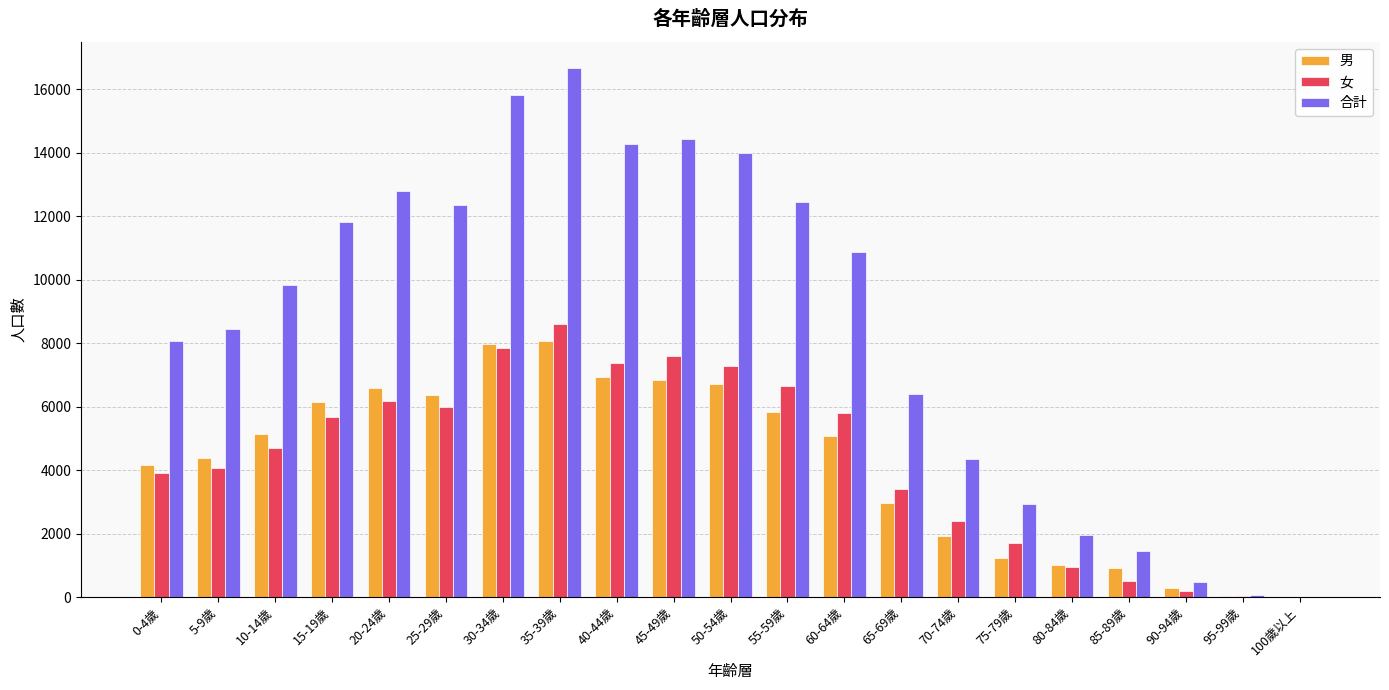

What is the maximum value for 女?

8588